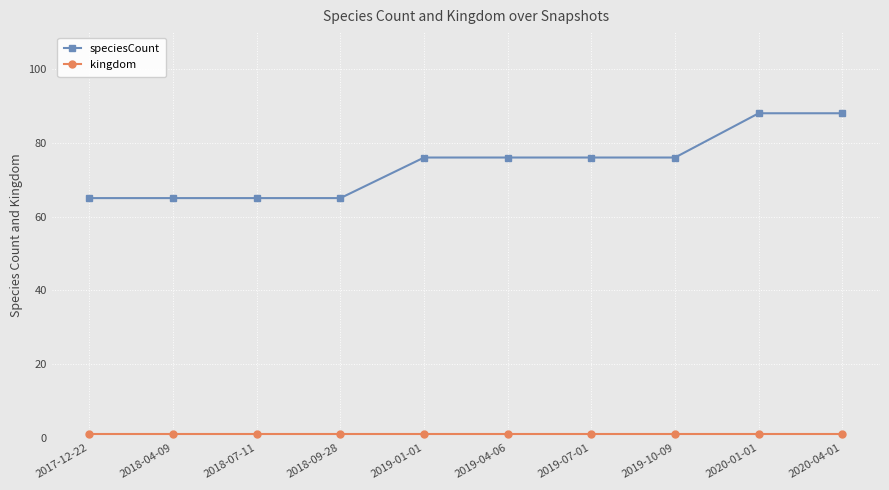

How many distinct data groups are displayed?

2